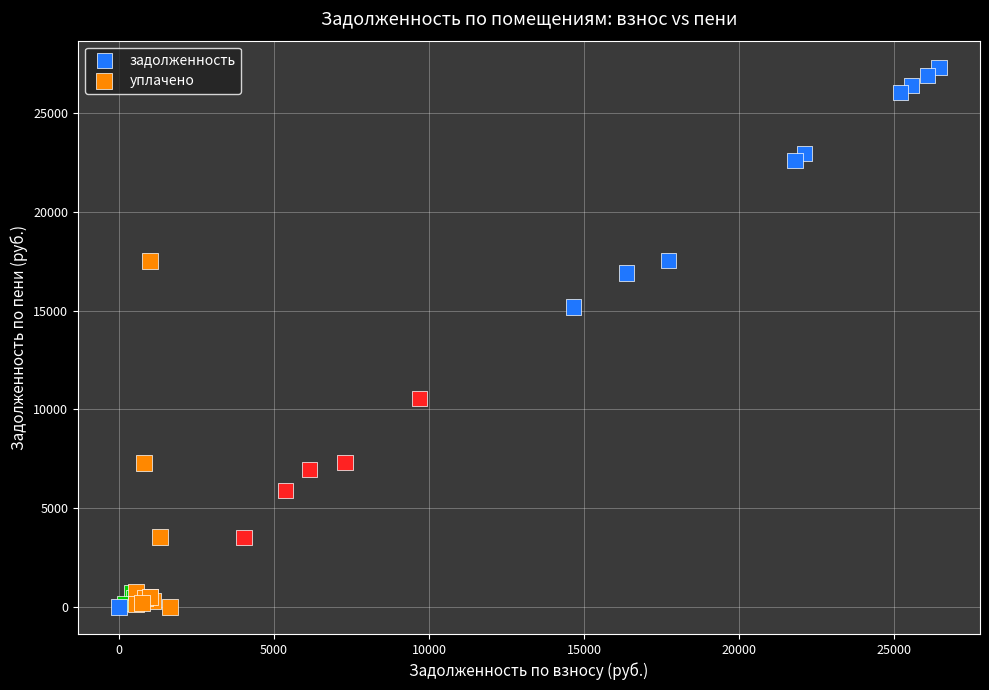

Which series has the largest Y range (max minus min)?

задолженность